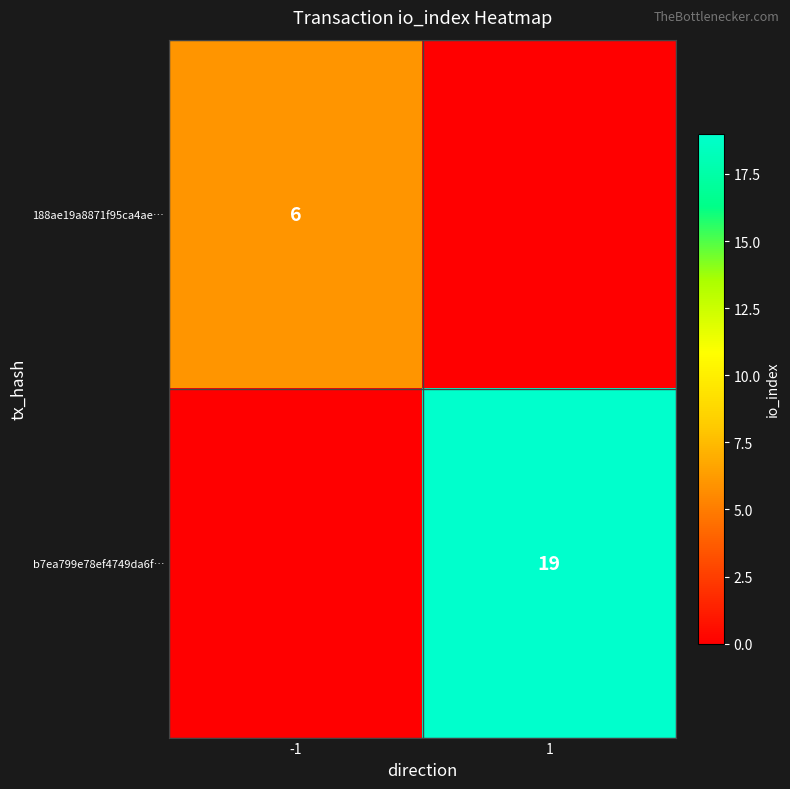

True or false: b7ea799e78ef4749da6f… has a value of 19 at 1.

True